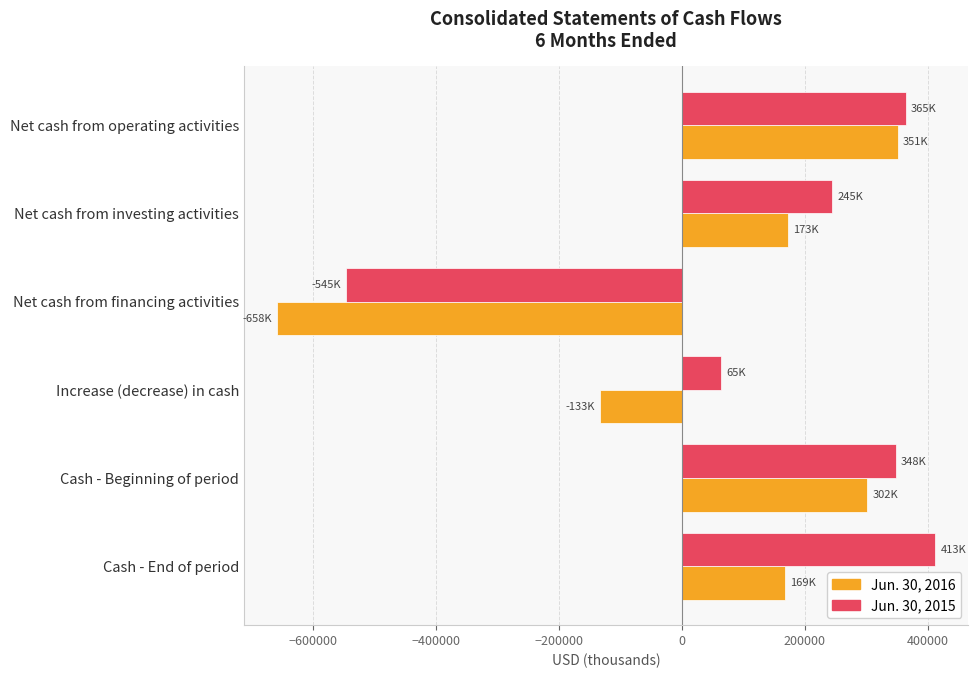

Rank the series by their maximum value, from highest to lowest.

Jun. 30, 2015, Jun. 30, 2016